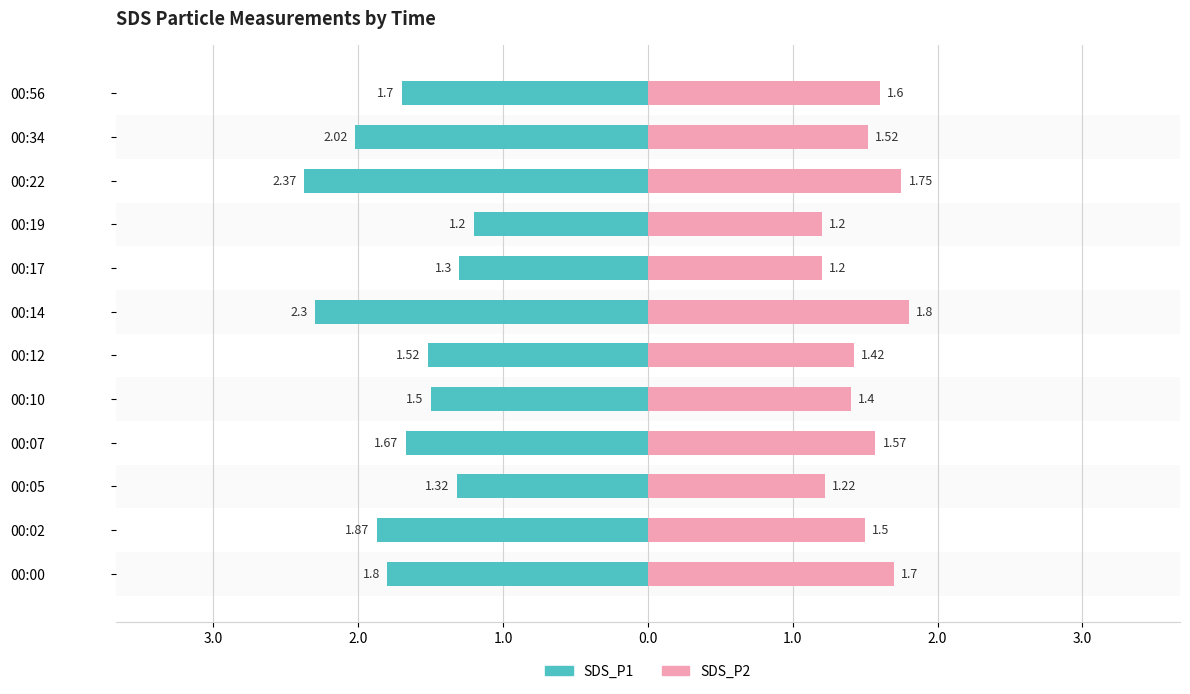

Between 00:00 and 00:12, which is larger?

00:12